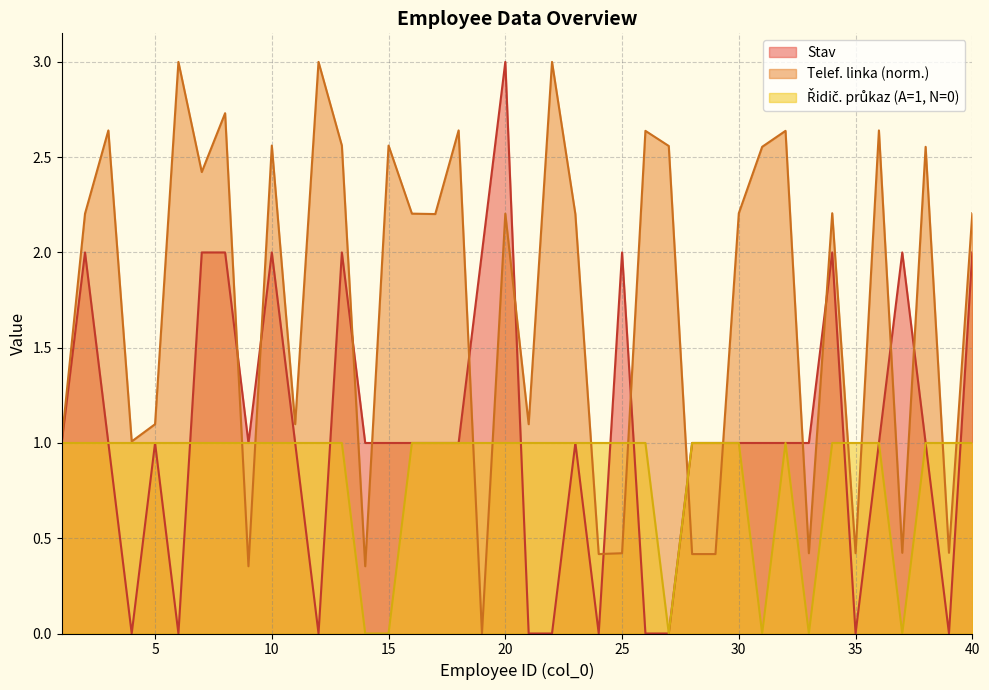

How many Stav values are between 1 and 2?

29